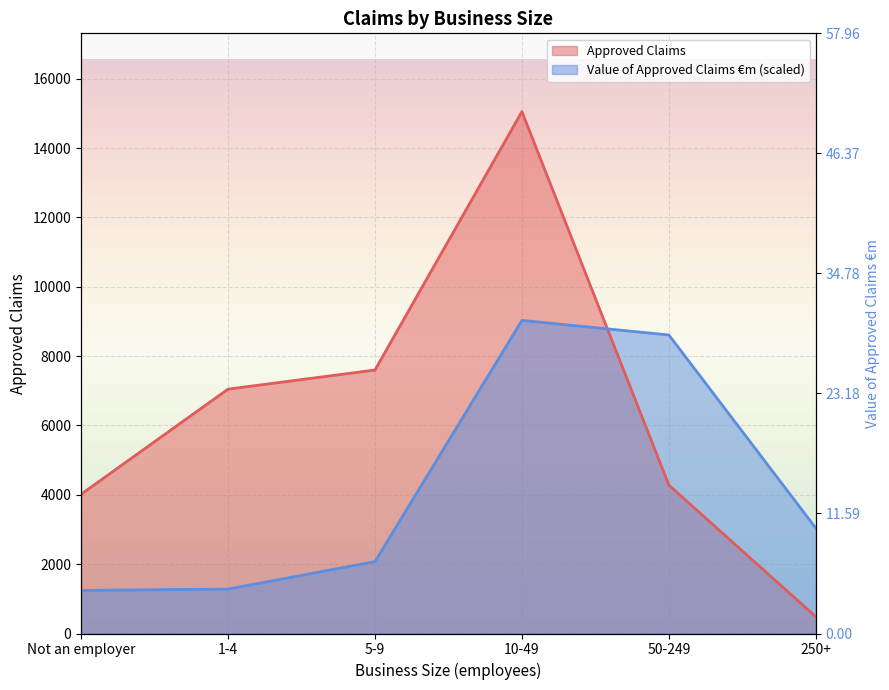

Reading right to left, list all the values displayed in this chart.

Approved Claims: 250+=484.0	50-249=4277.0	10-49=15051.0	5-9=7599.0	1-4=7047.0	Not an employer=4015.0
Value of Approved Claims €m: 250+=3037.1	50-249=8609.5	10-49=9030.6	5-9=2072.5	1-4=1281.1	Not an employer=1242.3